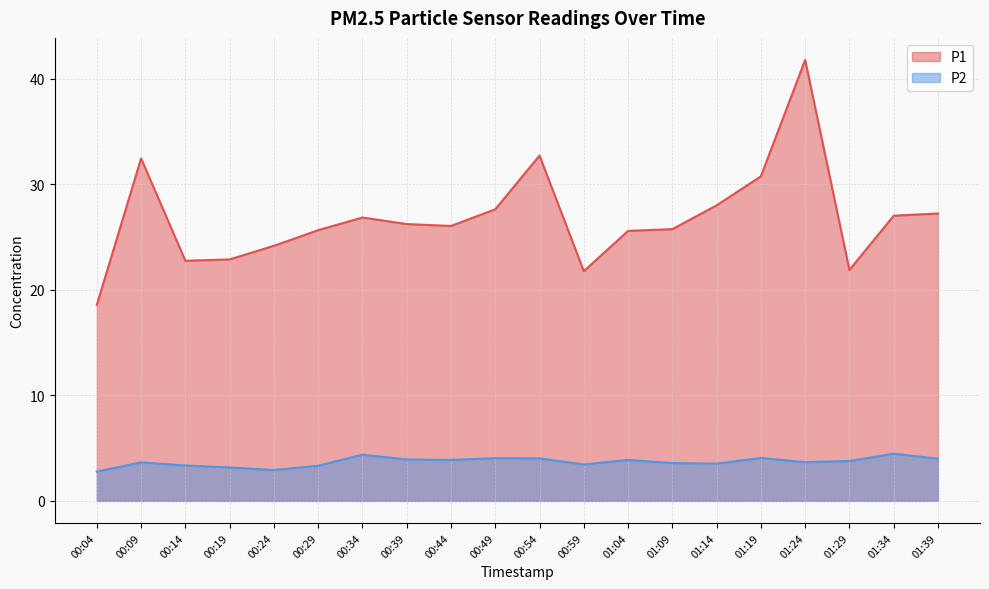

What is the total value across all series at 00:14?

26.1